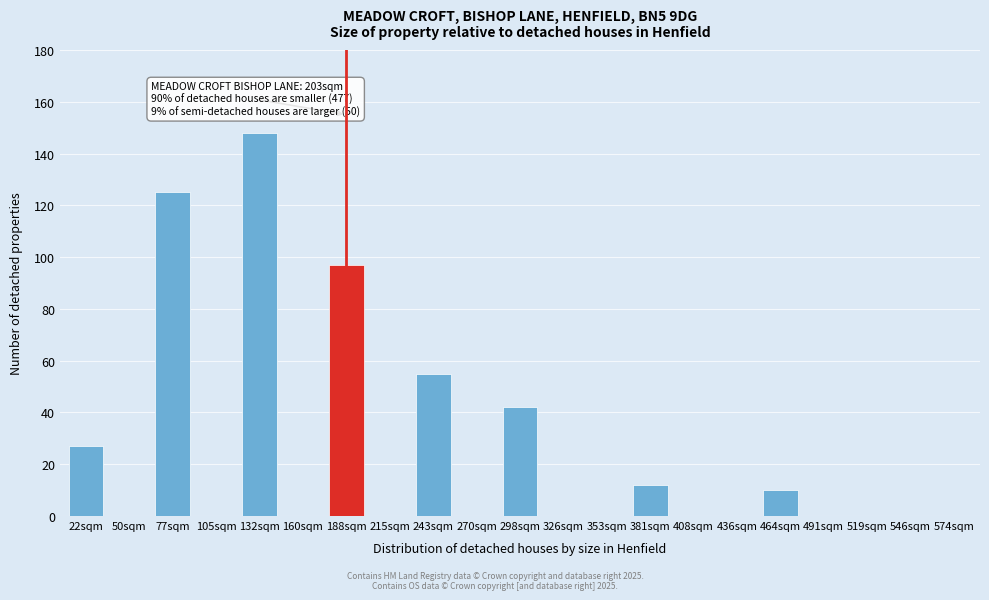

Reading left to right, extract all data points from this chart.

22sqm=27	50sqm=0	77sqm=125	105sqm=0	132sqm=148	160sqm=0	188sqm=97	215sqm=0	243sqm=55	270sqm=0	298sqm=42	326sqm=0	353sqm=0	381sqm=12	408sqm=0	436sqm=0	464sqm=10	491sqm=0	519sqm=0	546sqm=0	574sqm=0